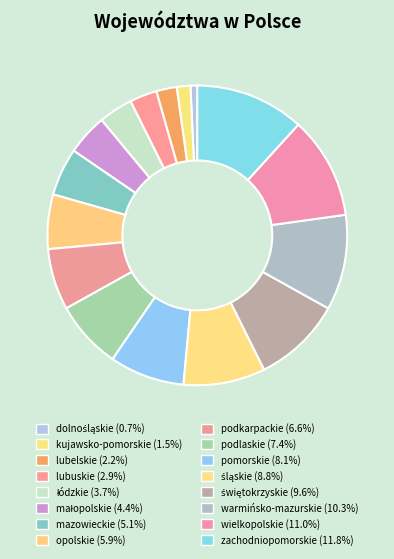

How many segments does this pie chart have?

16